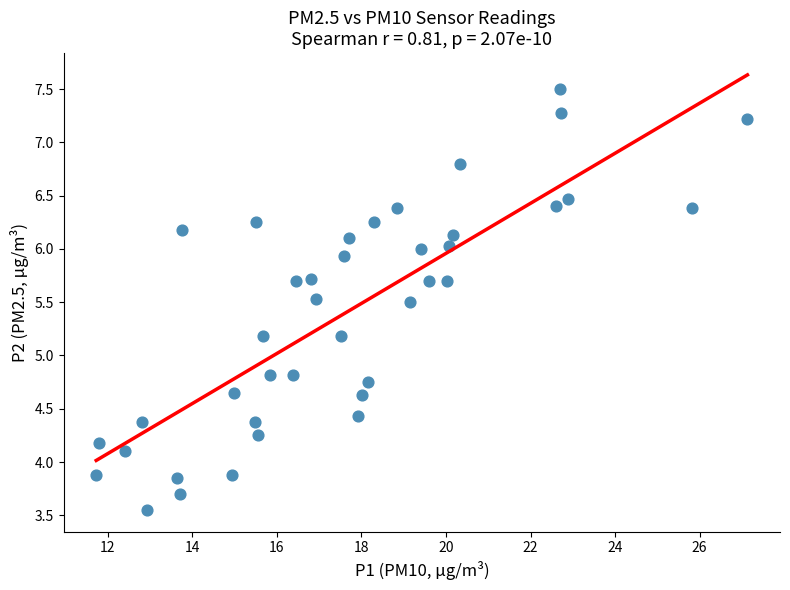

What is the range of X values (max minus min)?

15.4